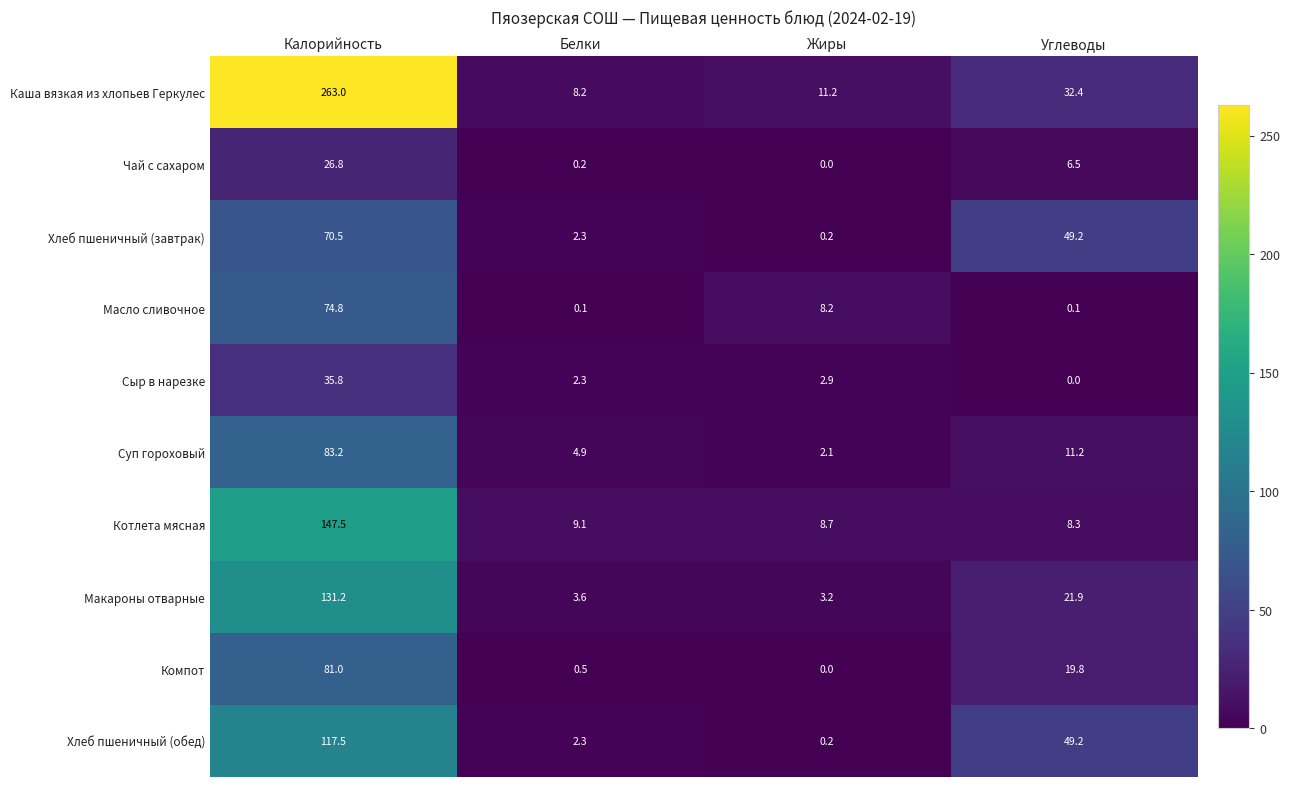

What is the difference between the maximum and second lowest values in the Каша вязкая из хлопьев Геркулес series?

251.8